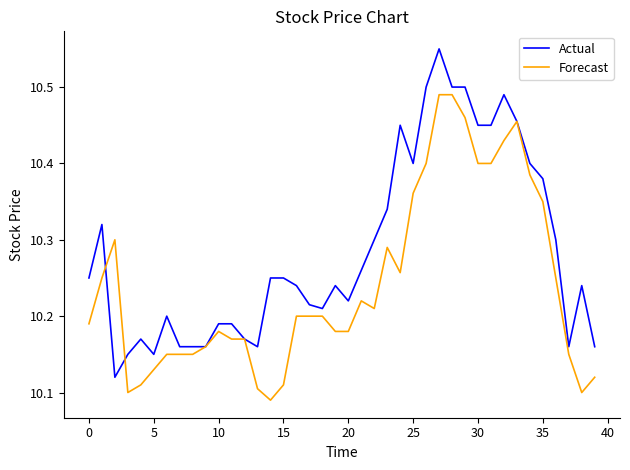

Rank the series by their average value, from lowest to highest.

Forecast, Actual